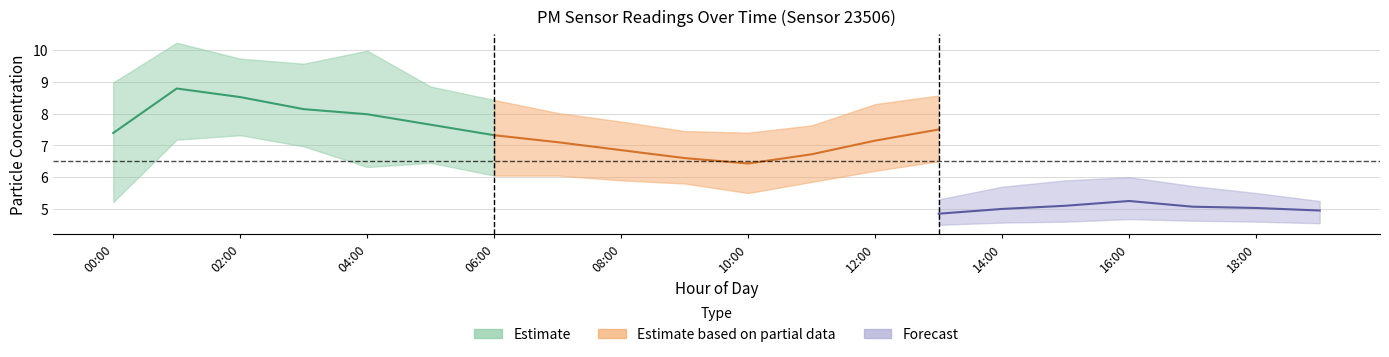

Where is the first local maximum for P1_upper?

01:00